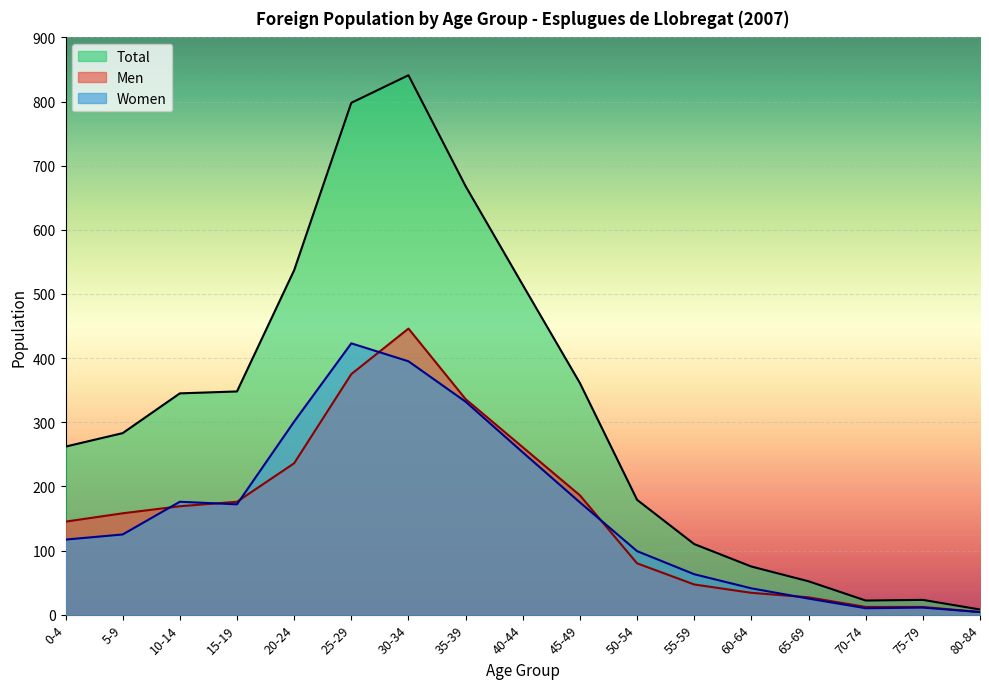

How many values in the Total series are below 283?

8